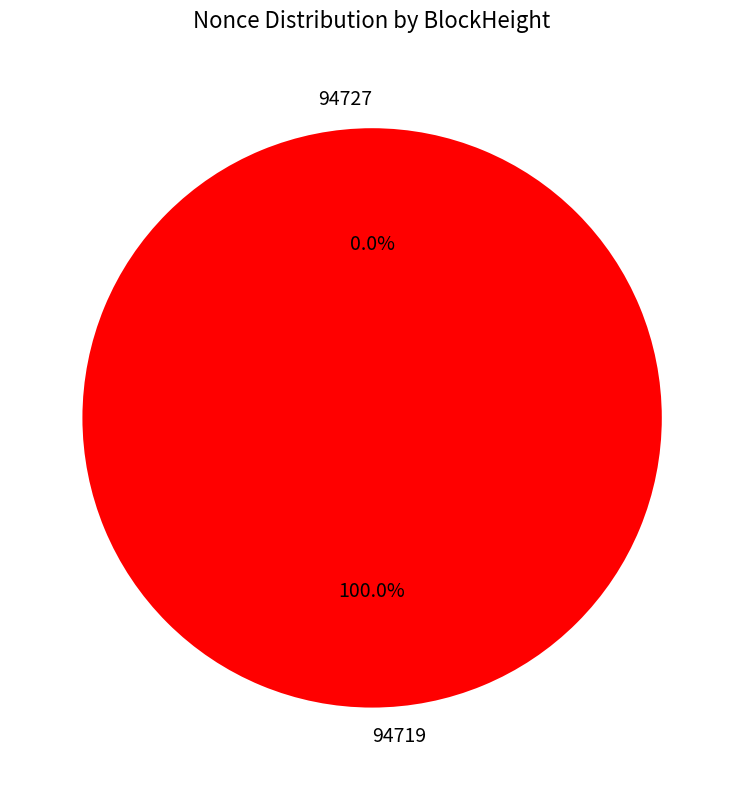

Is it true that 94727 is 0% of the pie?

True